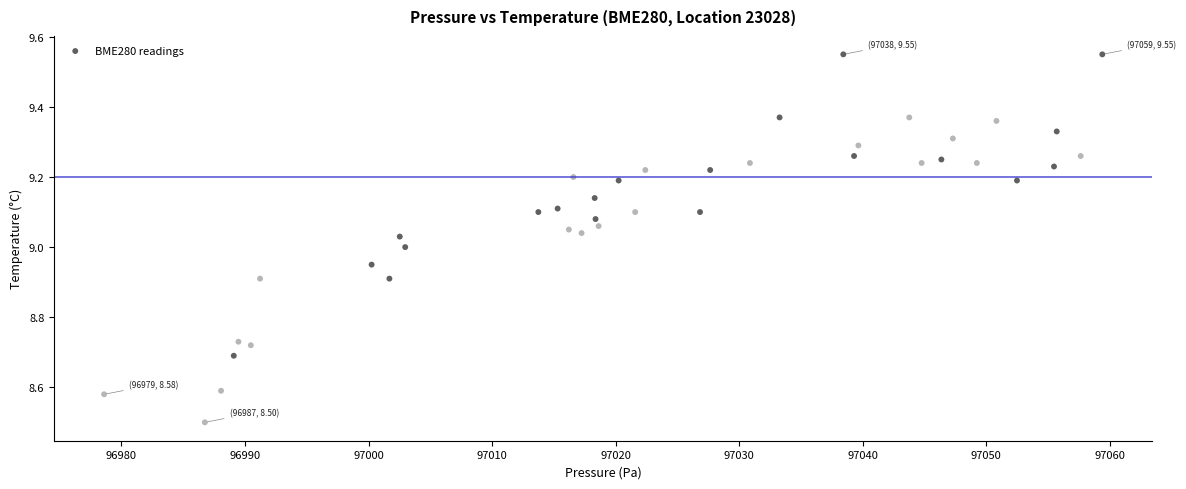

What is the range of X values (max minus min)?

80.8